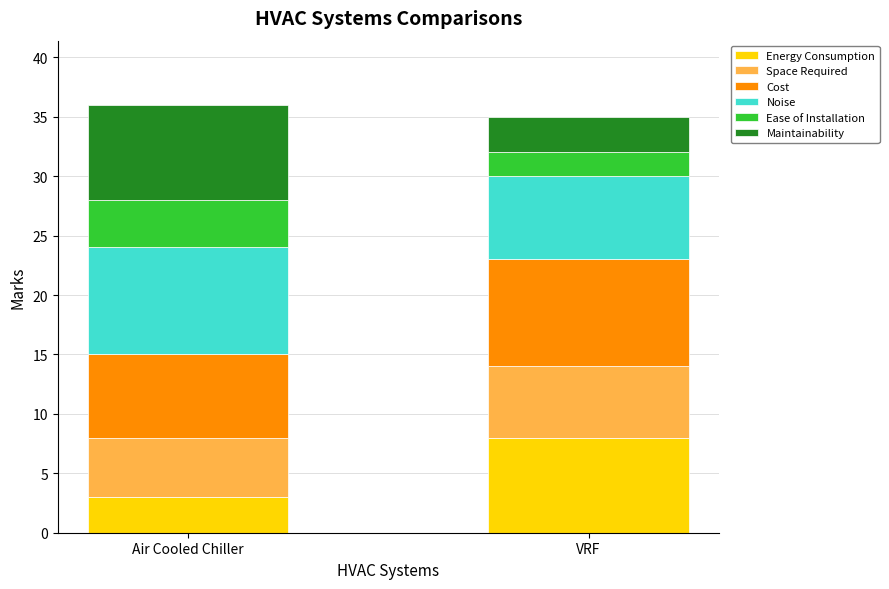

True or false: Energy Consumption has a value of 3 at Air Cooled Chiller.

True